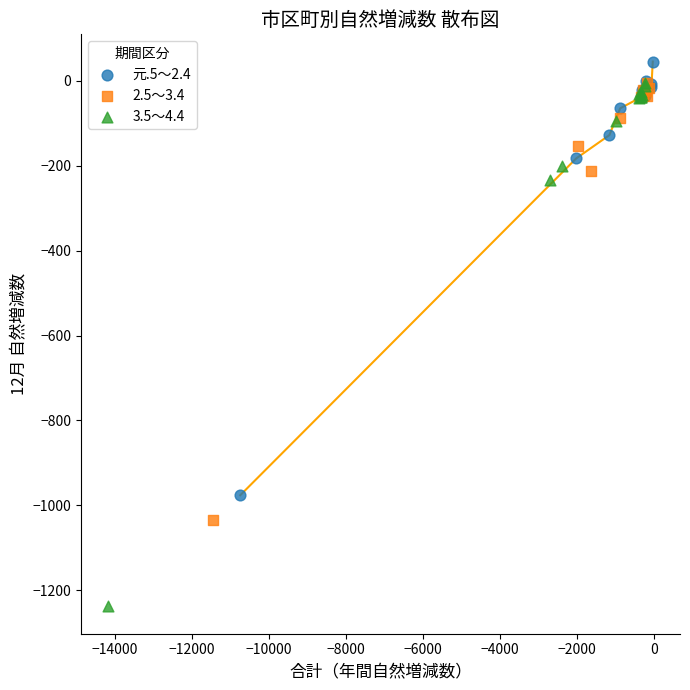

Which series reaches the minimum Y coordinate?

3.5～4.4